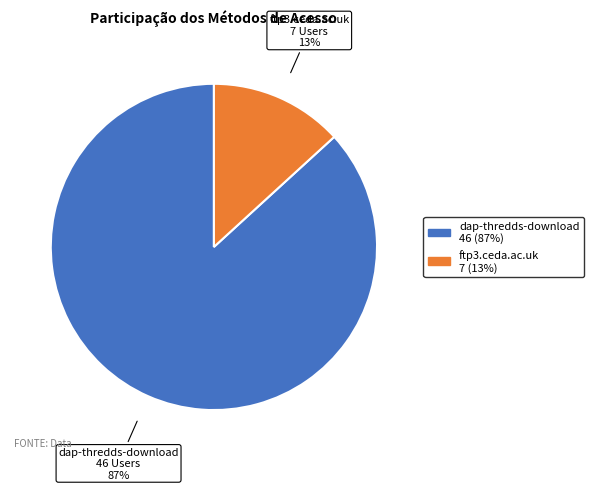

To the nearest percent, what is the combined percentage of ftp3.ceda.ac.uk and dap-thredds-download?

100%